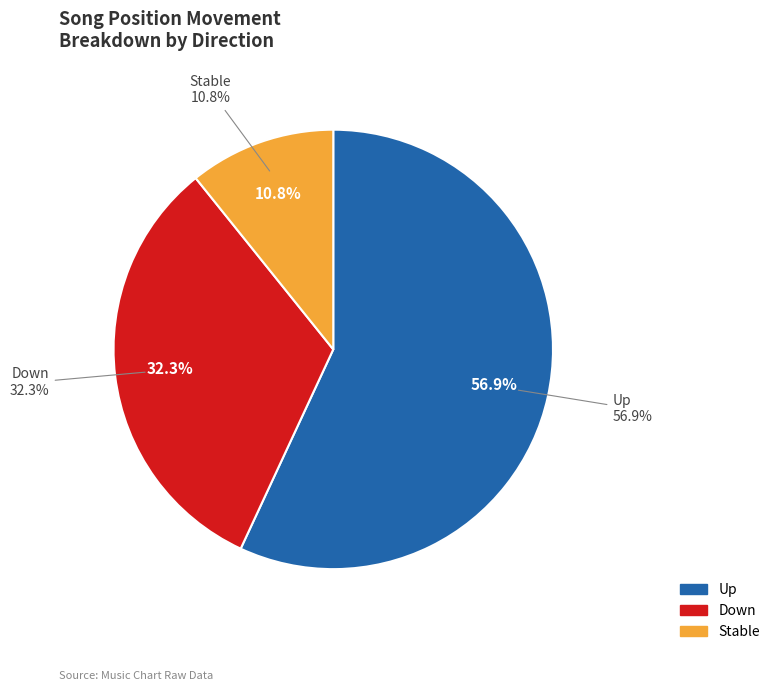

Does up represent more than half of the total?

Yes